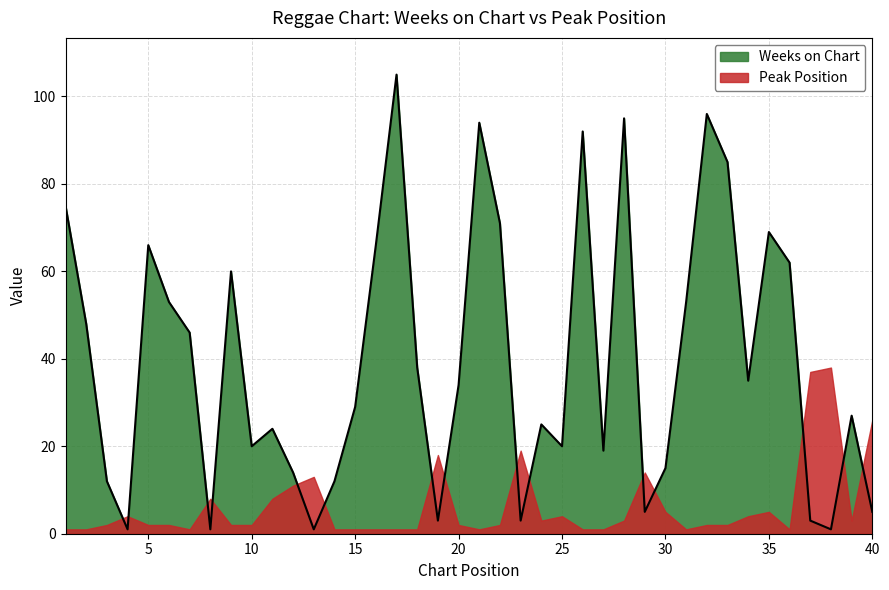

At which category does the chart reach its minimum across all series?

4